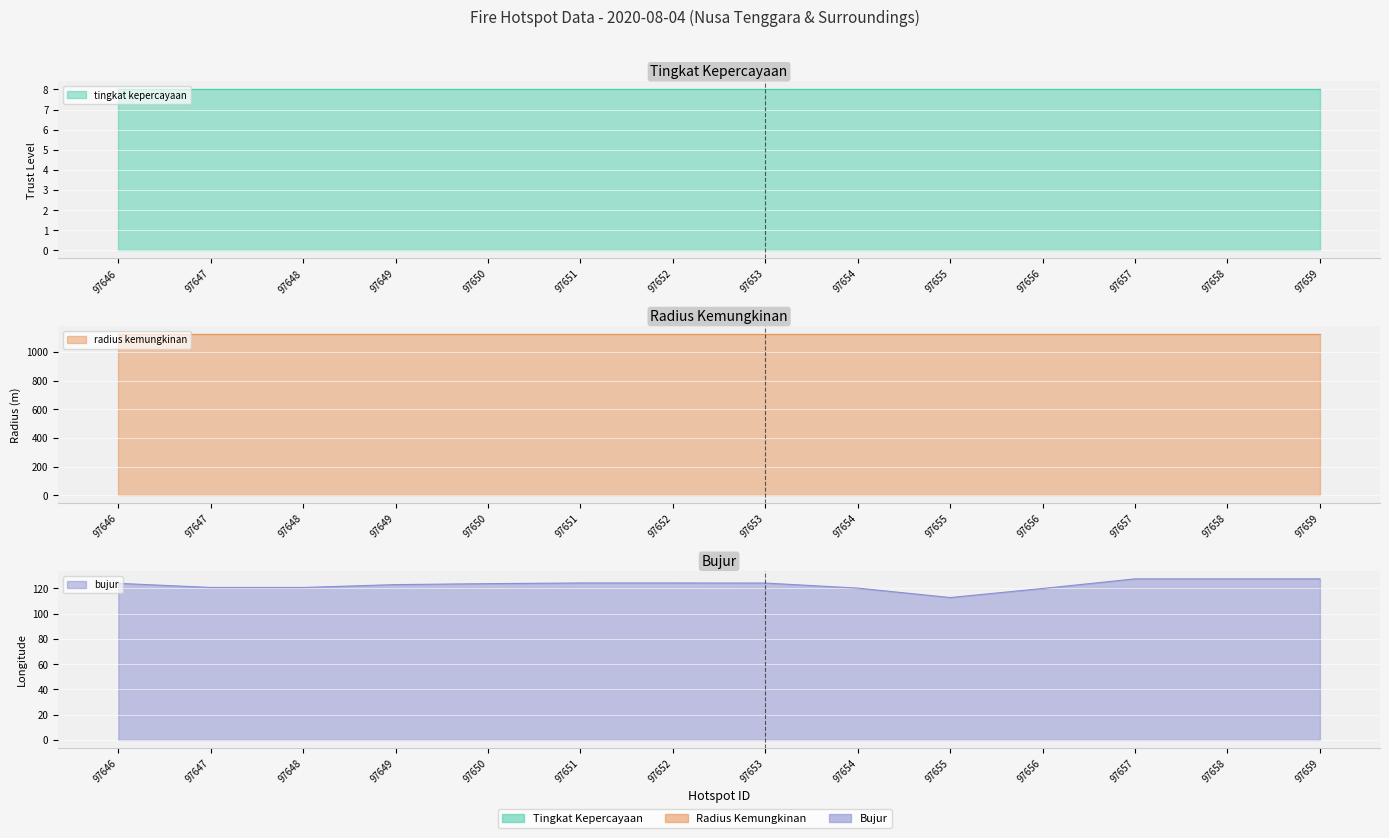

Rank the series at 97651 from lowest to highest value.

tingkat kepercayaan, bujur, radius kemungkinan